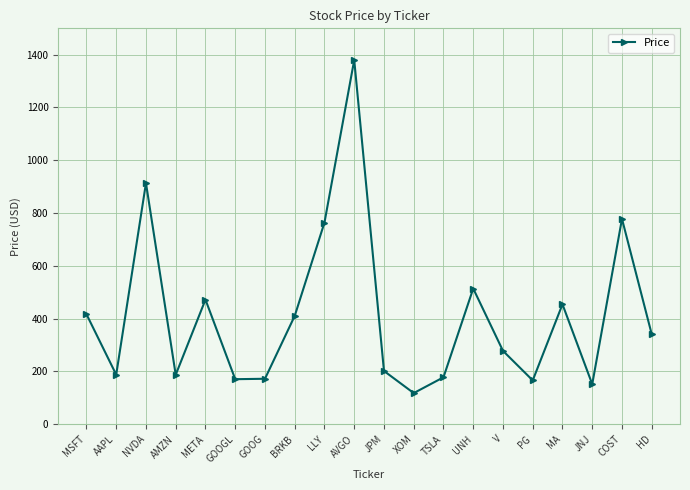

How many lines are shown in the chart?

1